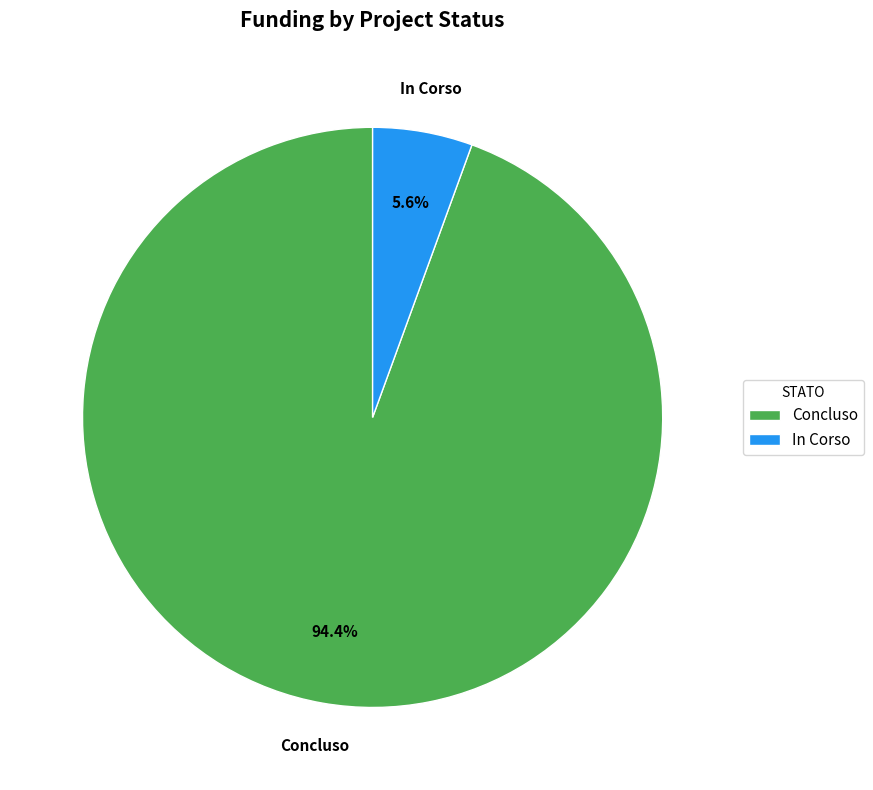

Do In Corso and Concluso together represent more than half of the pie?

Yes